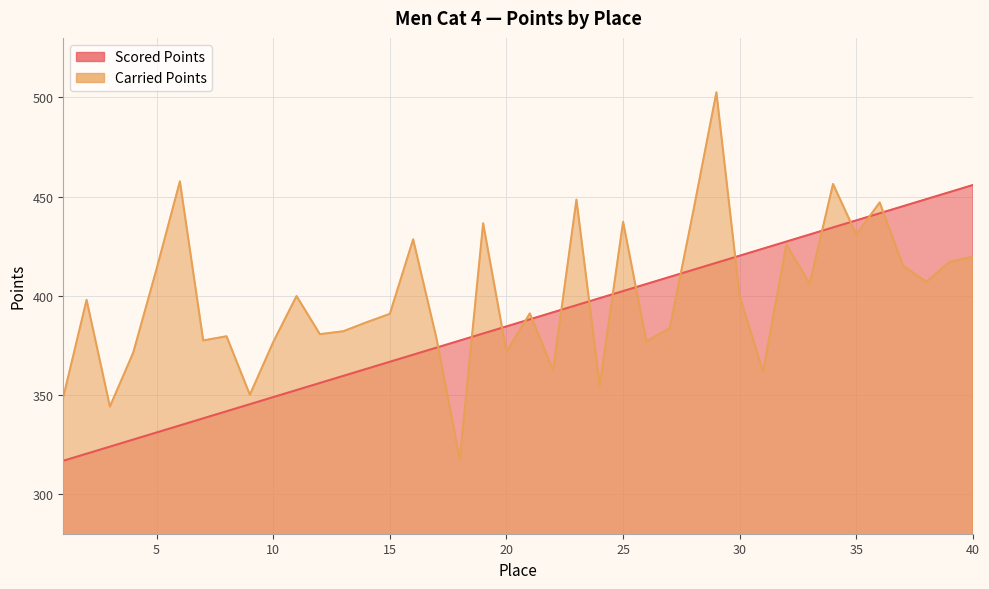

List the series in order of their overall mean, lowest first.

Scored Points, Carried Points